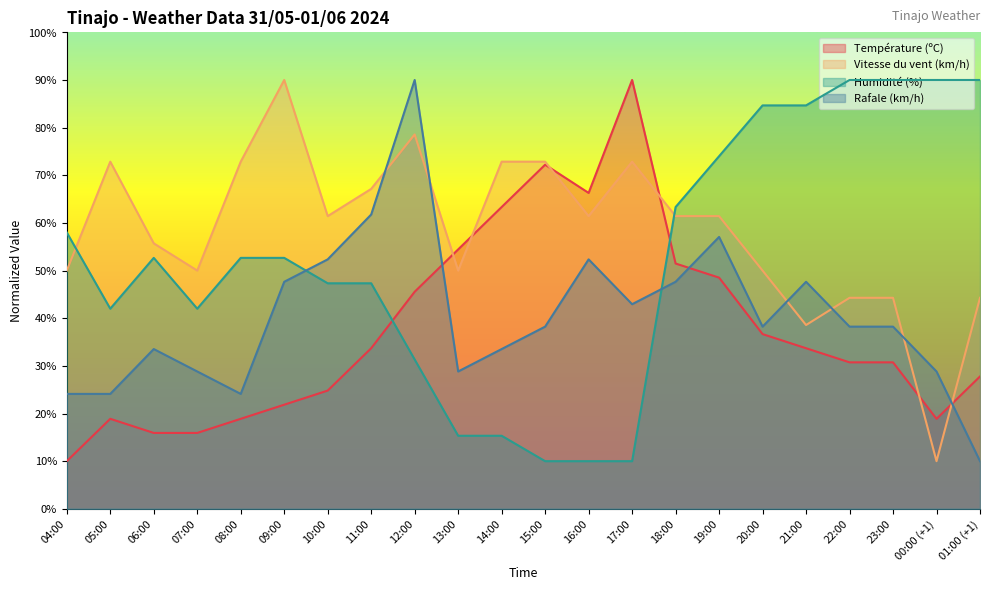

What is the sum of all Vitesse du vent (km/h) values?

1282.9